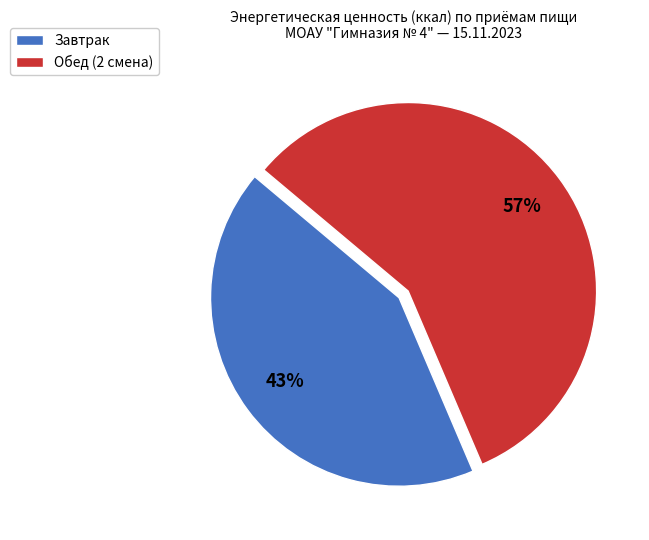

Rank the categories by value from lowest to highest.

Завтрак, Обед (2 смена)